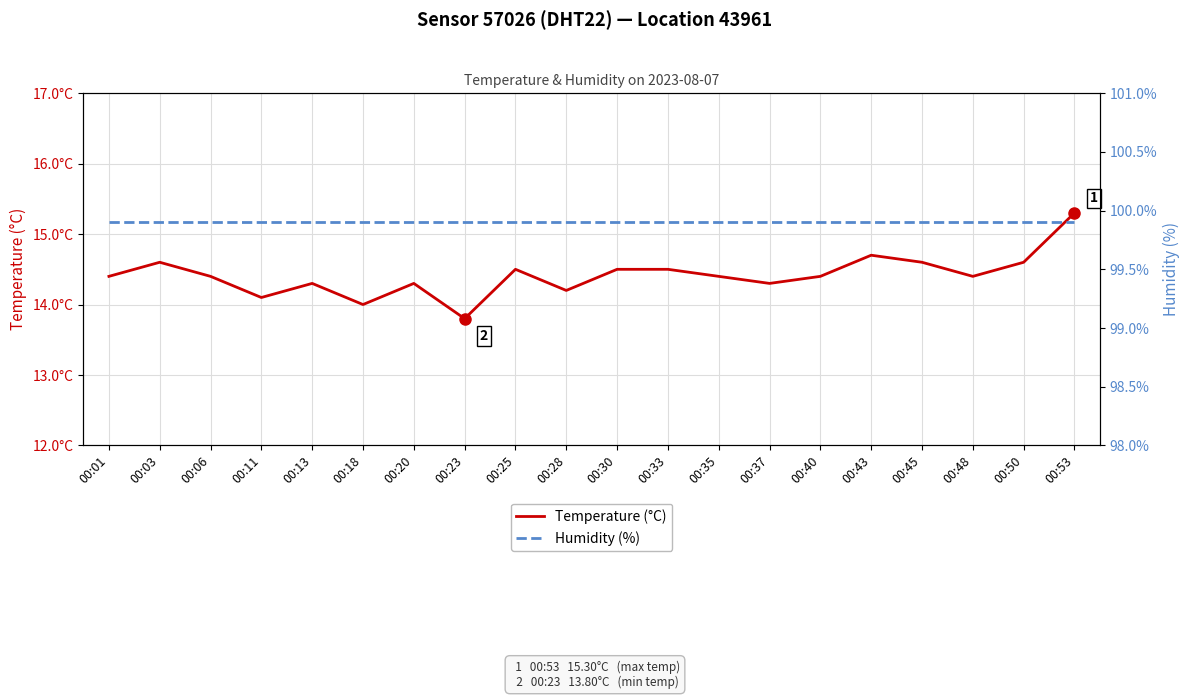

Reading right to left, list all the values displayed in this chart.

Temperature (°C): 00:53=15.3	00:50=14.6	00:48=14.4	00:45=14.6	00:43=14.7	00:40=14.4	00:37=14.3	00:35=14.4	00:33=14.5	00:30=14.5	00:28=14.2	00:25=14.5	00:23=13.8	00:20=14.3	00:18=14.0	00:13=14.3	00:11=14.1	00:06=14.4	00:03=14.6	00:01=14.4
Humidity (%): 00:53=99.9	00:50=99.9	00:48=99.9	00:45=99.9	00:43=99.9	00:40=99.9	00:37=99.9	00:35=99.9	00:33=99.9	00:30=99.9	00:28=99.9	00:25=99.9	00:23=99.9	00:20=99.9	00:18=99.9	00:13=99.9	00:11=99.9	00:06=99.9	00:03=99.9	00:01=99.9